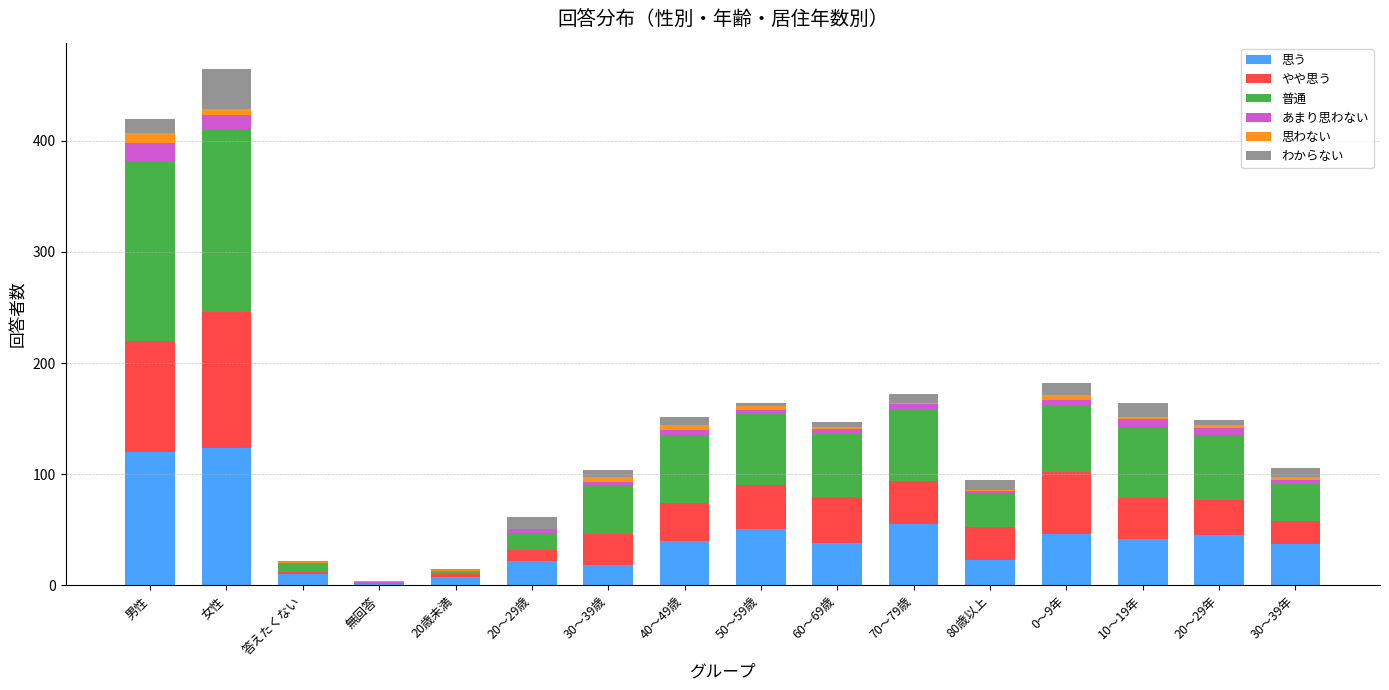

Is it true that 思う equals 42 at 10～19年?

True